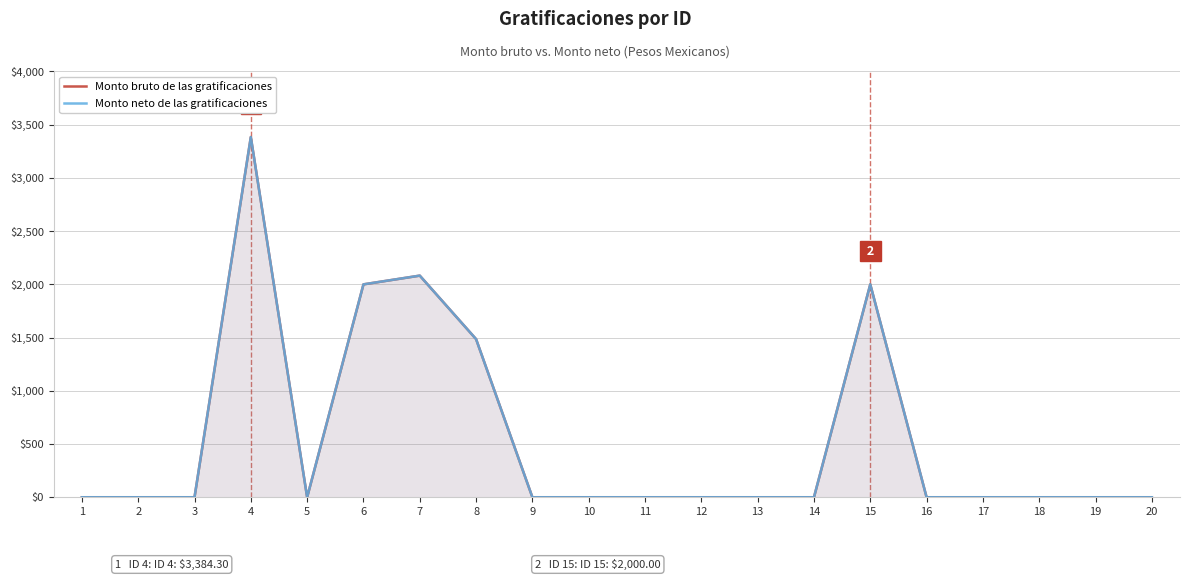

At which label does Monto neto de las gratificaciones reach its peak?

4